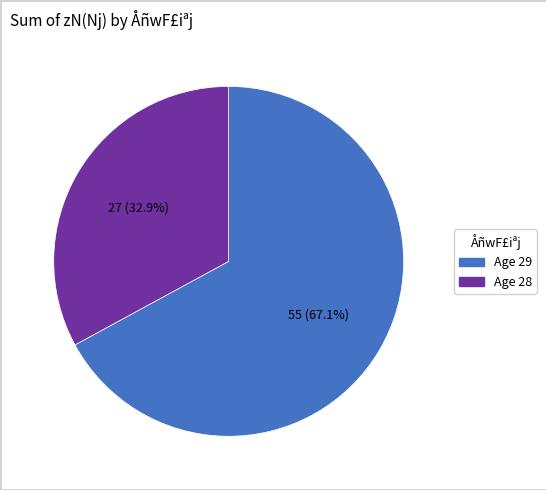

Is there any slice that represents more than half of the pie?

Yes